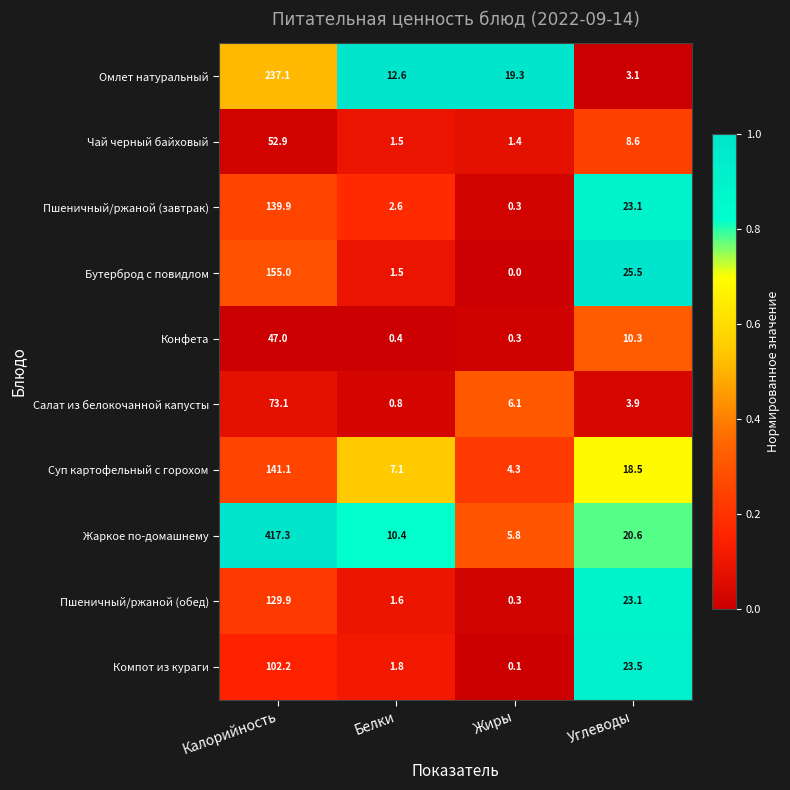

At which category is the sum across all series the highest?

Калорийность